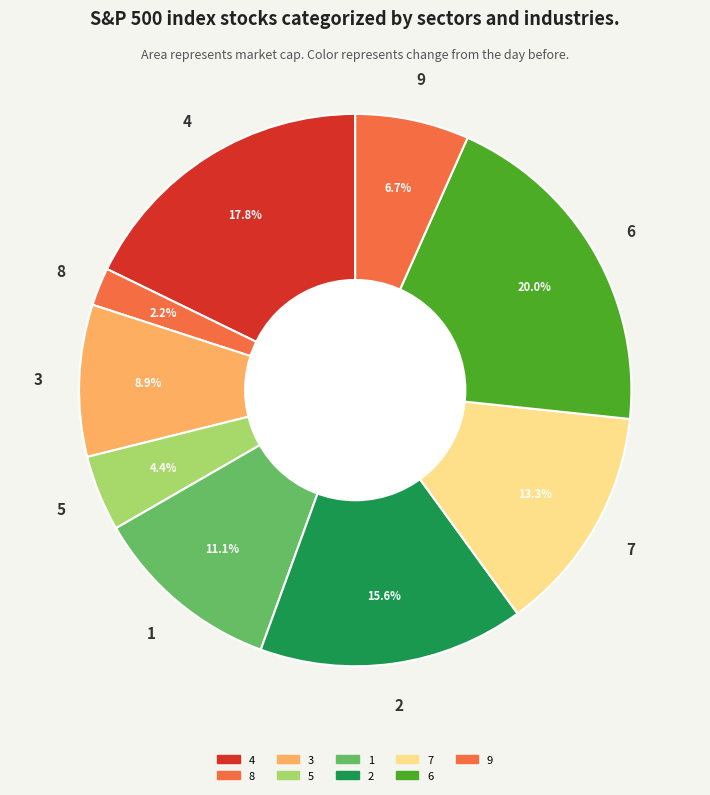

How many segments does this pie chart have?

9